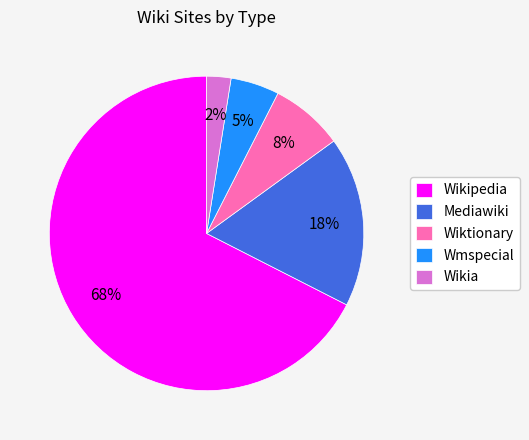

To the nearest percent, what percentage of the pie is Wiktionary?

8%